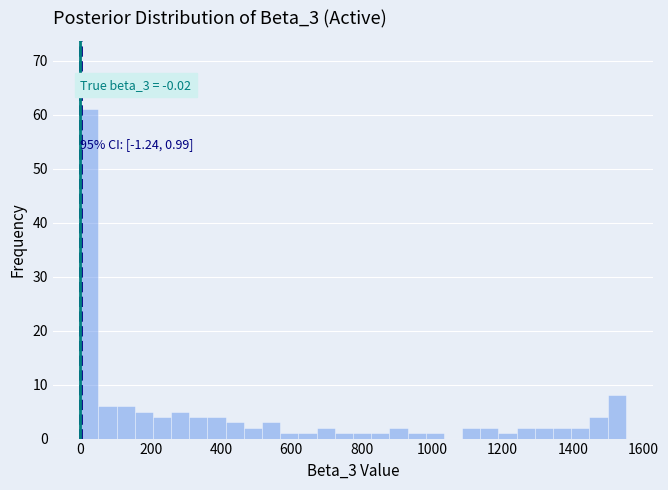

Around what value on the x-axis is the tallest bar? Give the approximate position of its centre, as read against the axis.

20